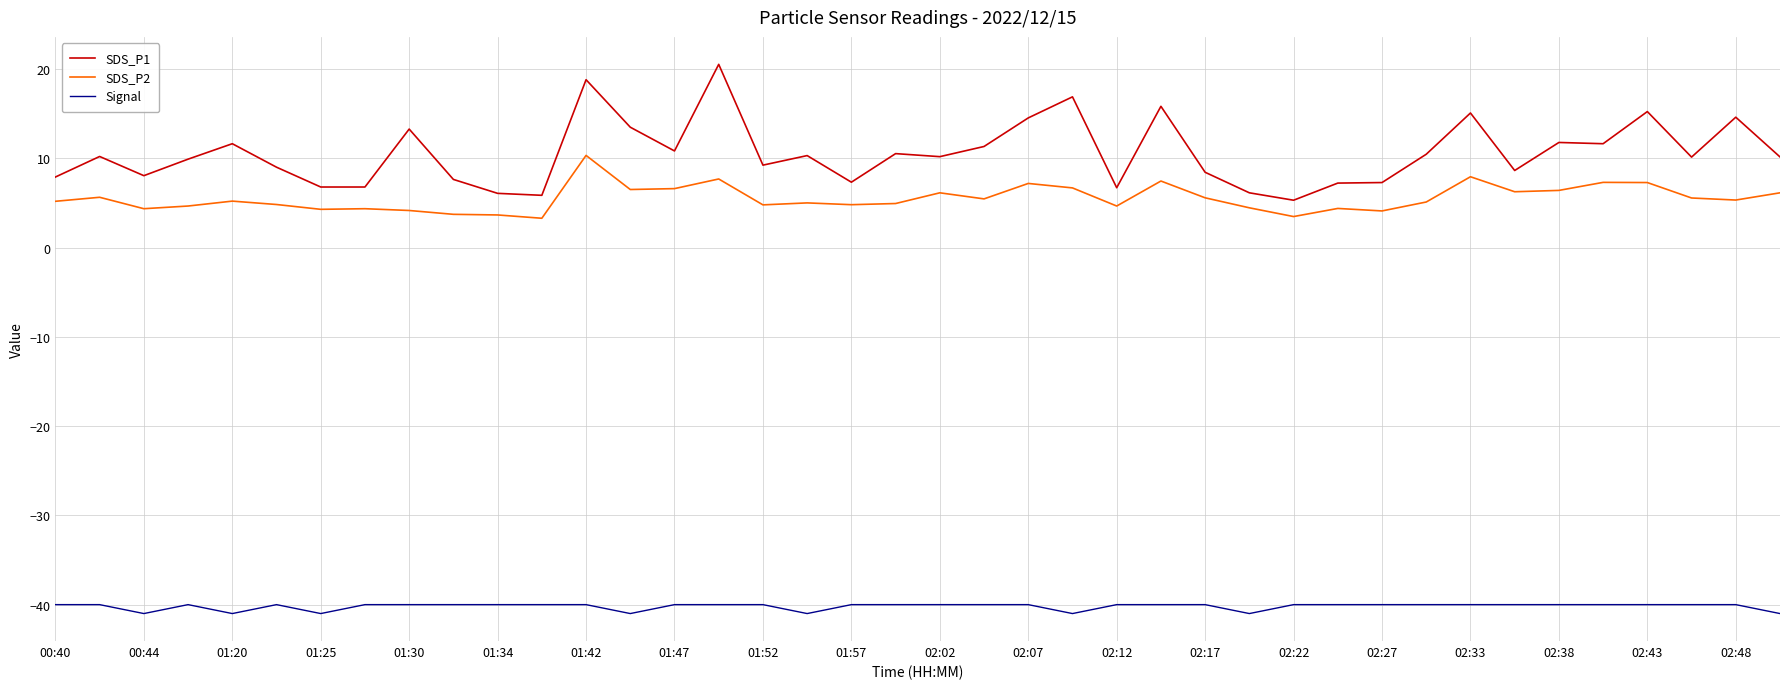

Which series has the largest range (max minus min)?

SDS_P1